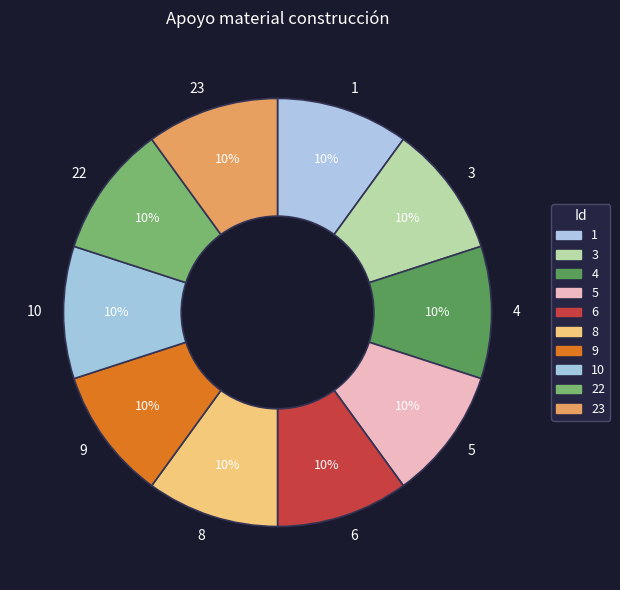

Approximately how many times larger is the value at 8 compared to 3?

1.0